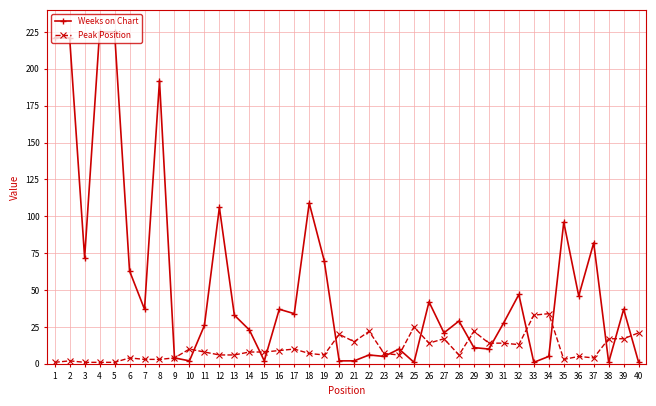

Is it true that Peak Position equals 4 at 37?

True